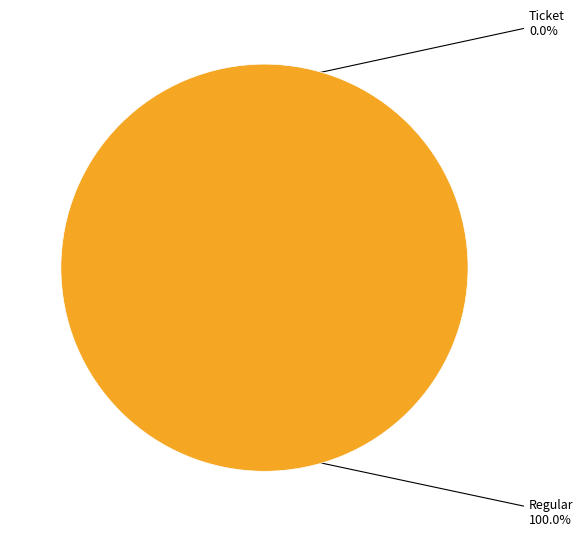

To the nearest percent, what is the difference between the largest and smallest slice percentages?

100%